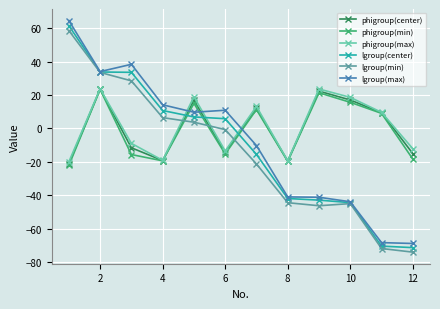

Which series has the widest spread of values?

lgroup(max)